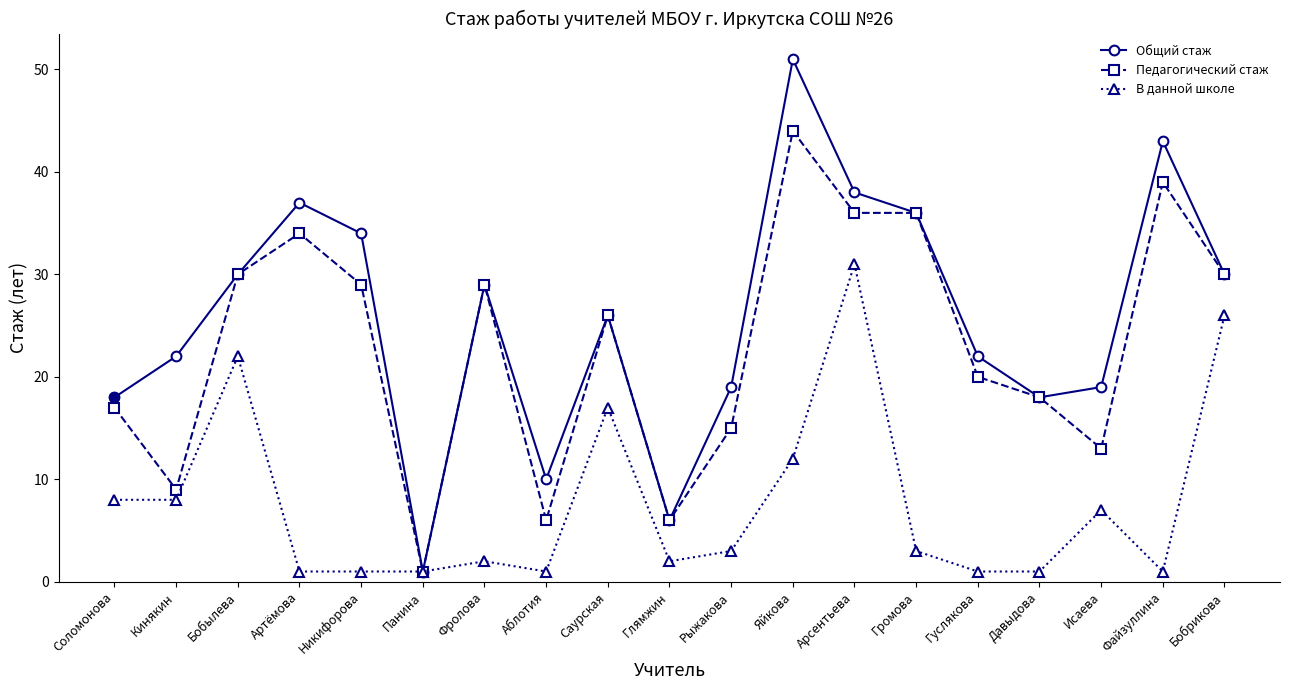

True or false: Педагогический стаж has more than 2 interior local peaks.

True